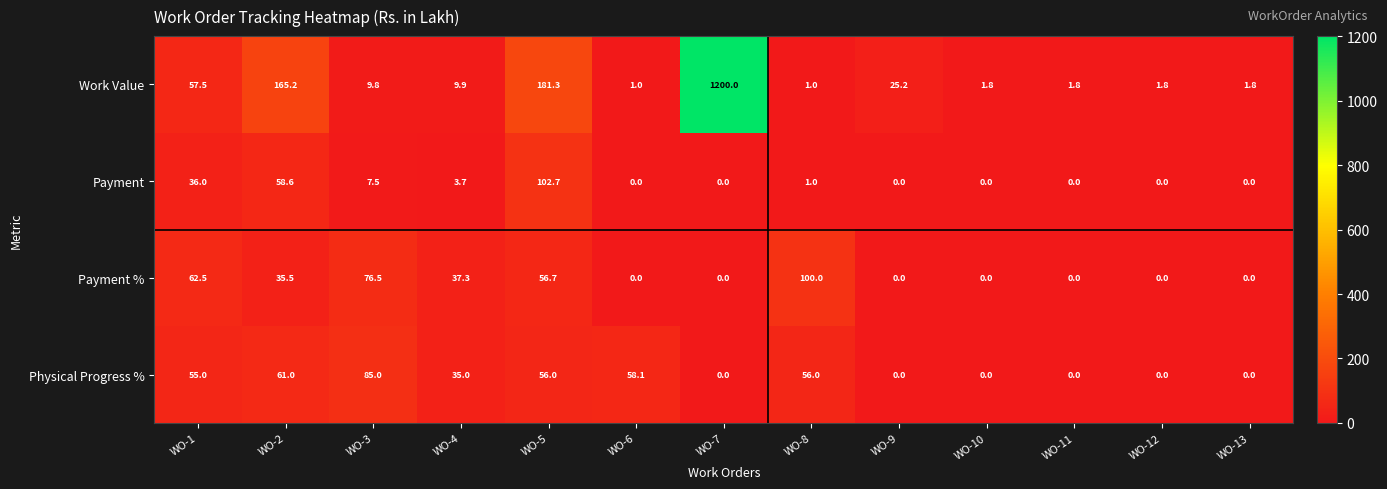

List the series in order of their peak value, highest first.

Work Value, Payment, Payment %, Physical Progress %